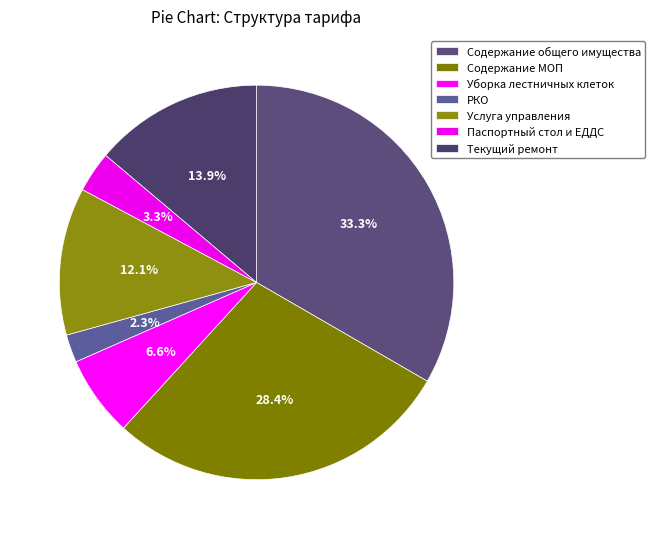

The Уборка лестничных клеток slice represents 7% of the pie. True or false?

True